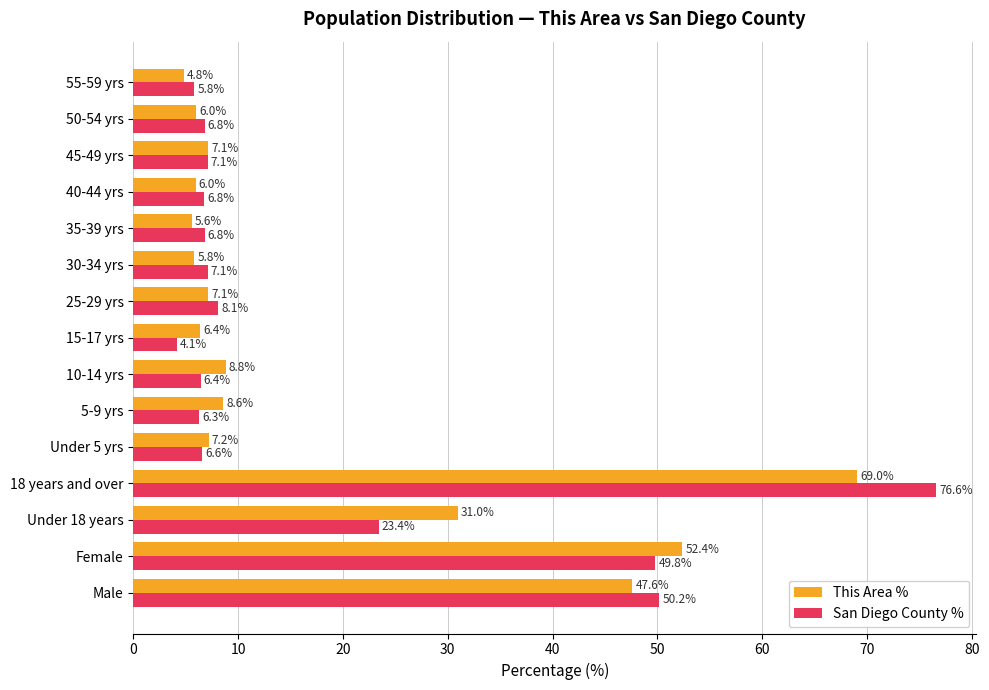

At how many categories does at least one series exceed 21?

4